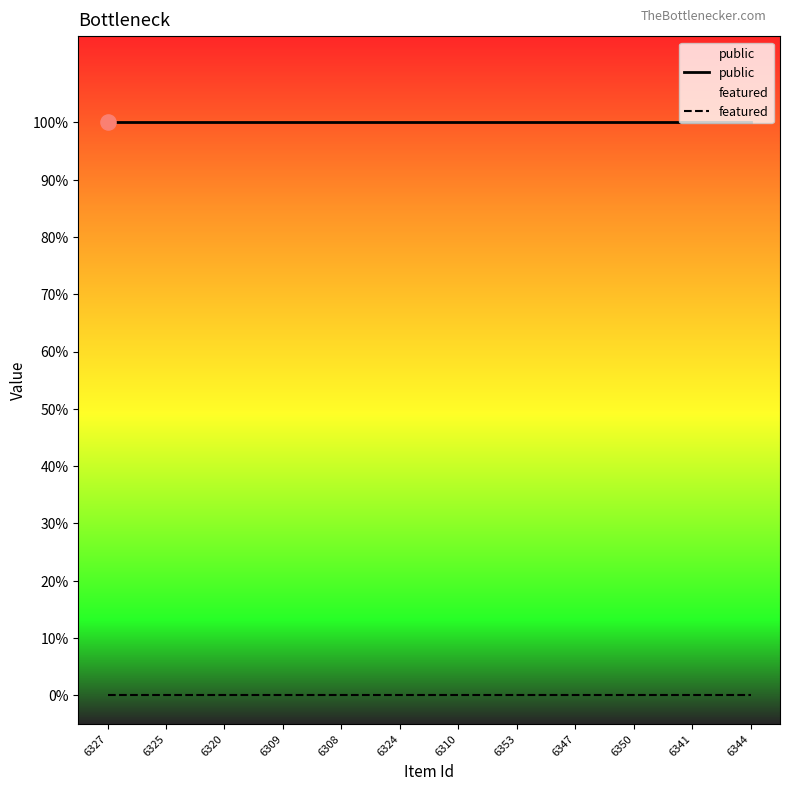

Which series reaches the minimum Y coordinate?

featured